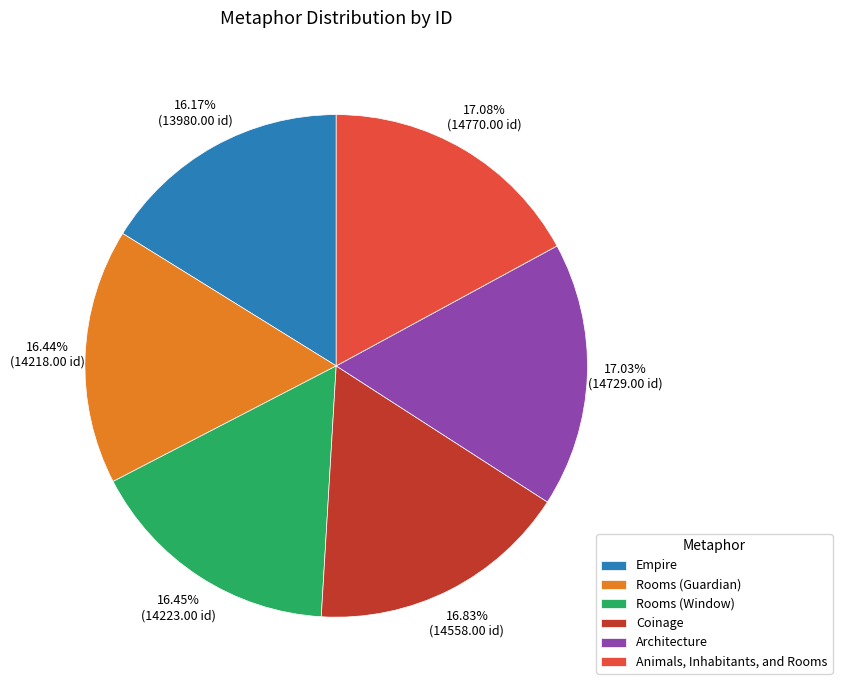

Does Architecture represent more than half of the total?

No